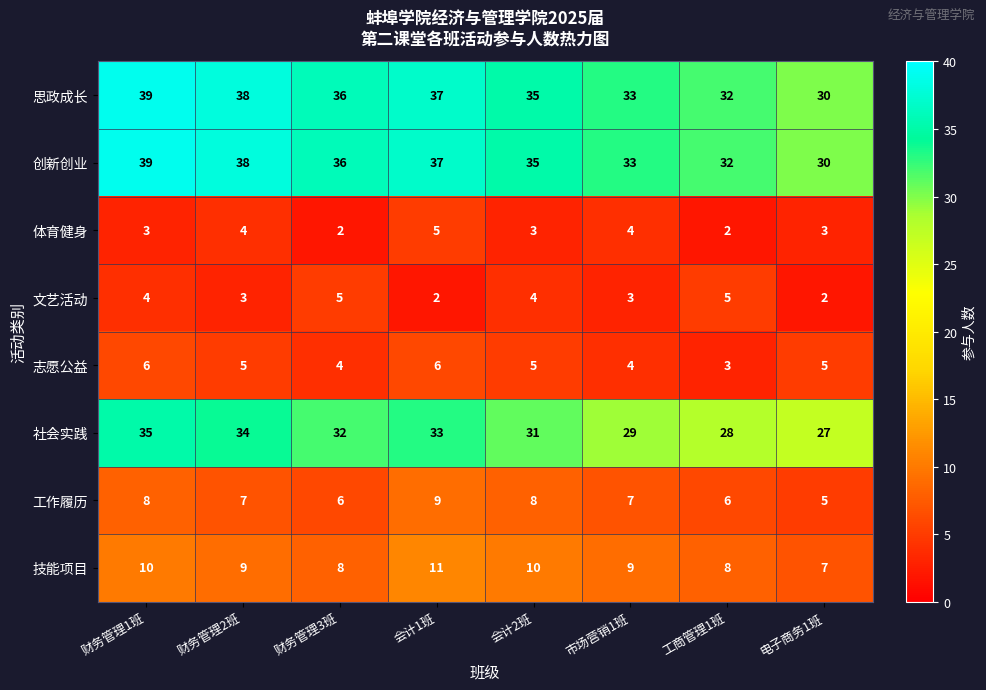

What is the difference between the 体育健身 values at 财务管理3班 and 会计1班?

3